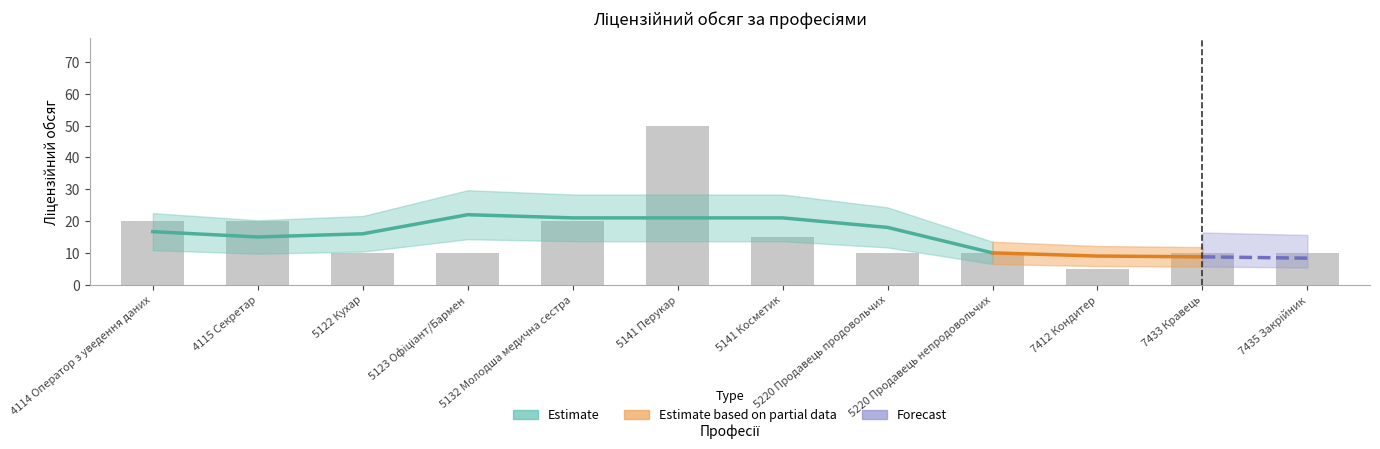

Count the values in the range 10 to 20.

10